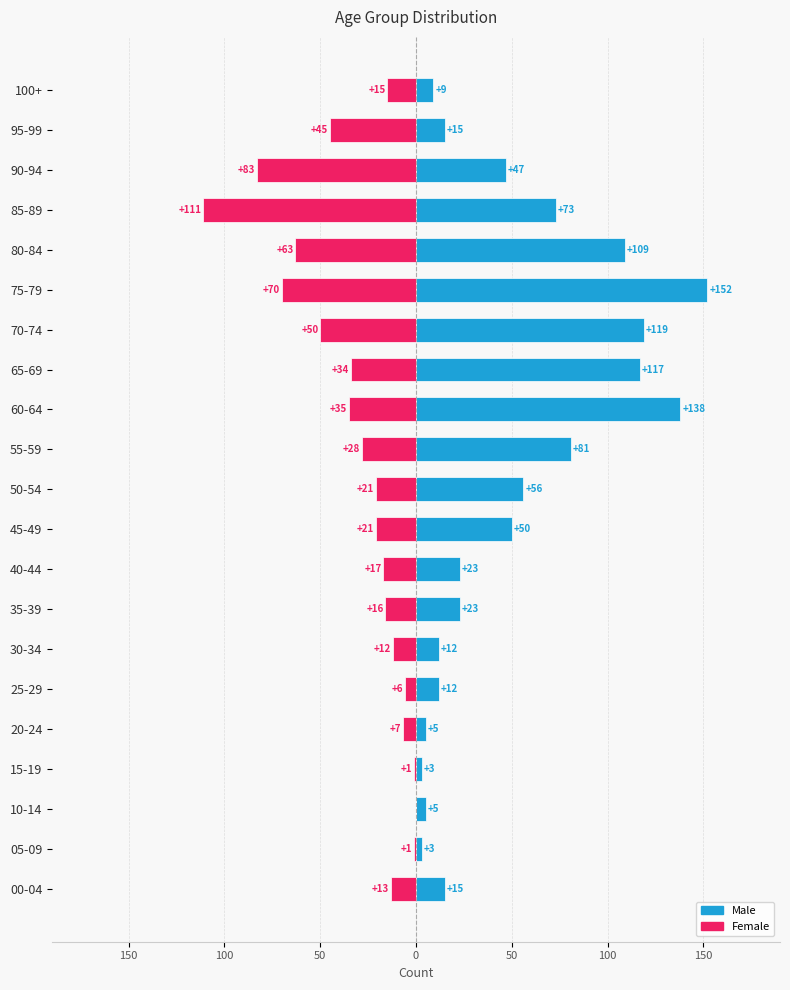

Between 20-24 and 90-94, which series saw the biggest shift?

Female